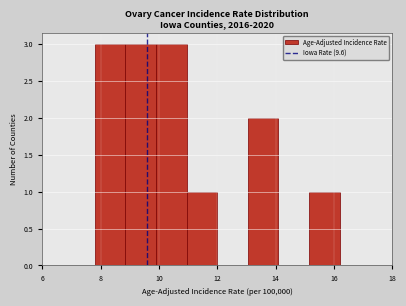

What is the height of the bar covering 7.80 to 8.85 on the x-axis? Neither the bar edges nor the heights are printed on the chart, so give them approximately, as read against the axes.

3